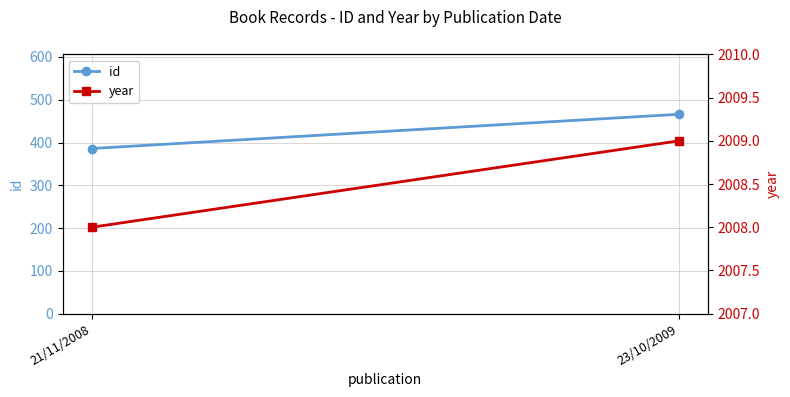

What is the label of the 1st point from the left?

21/11/2008